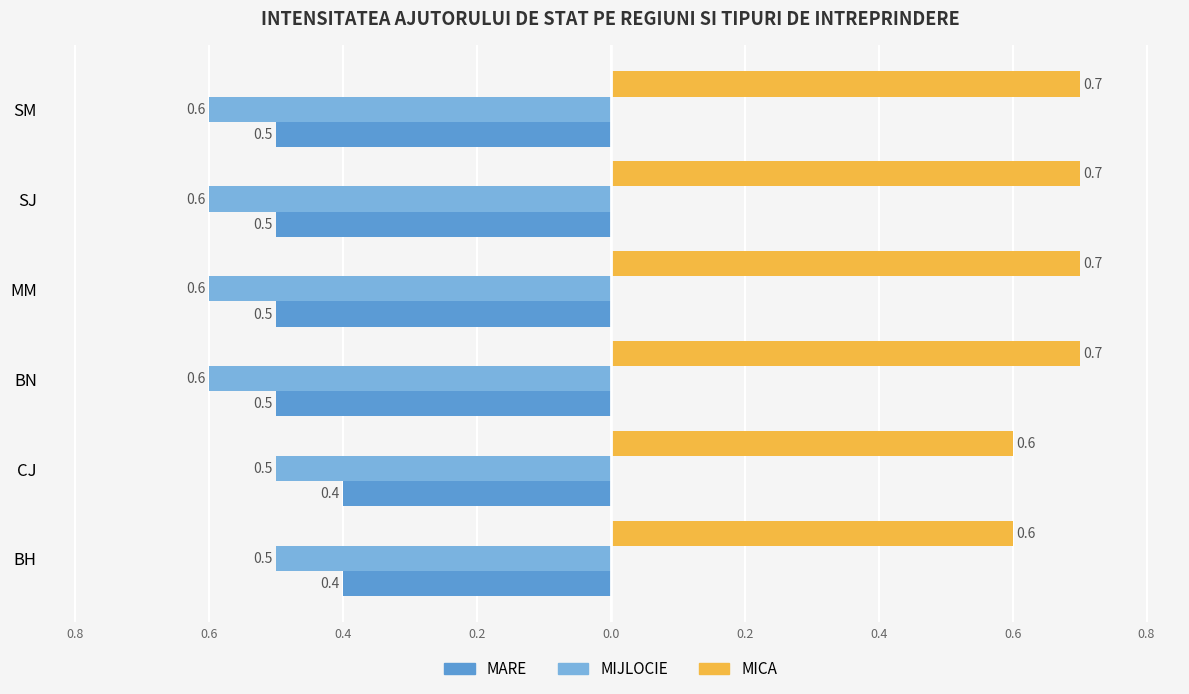

At how many categories does at least one series exceed 0?

6